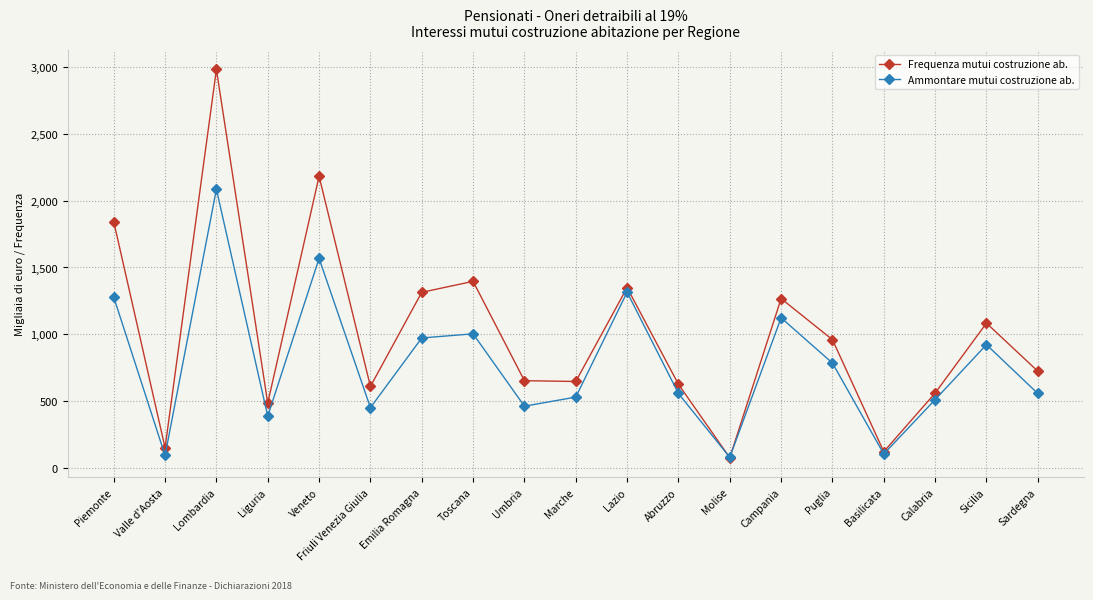

Rank the series at Piemonte from highest to lowest value.

Frequenza mutui costruzione ab., Ammontare mutui costruzione ab.